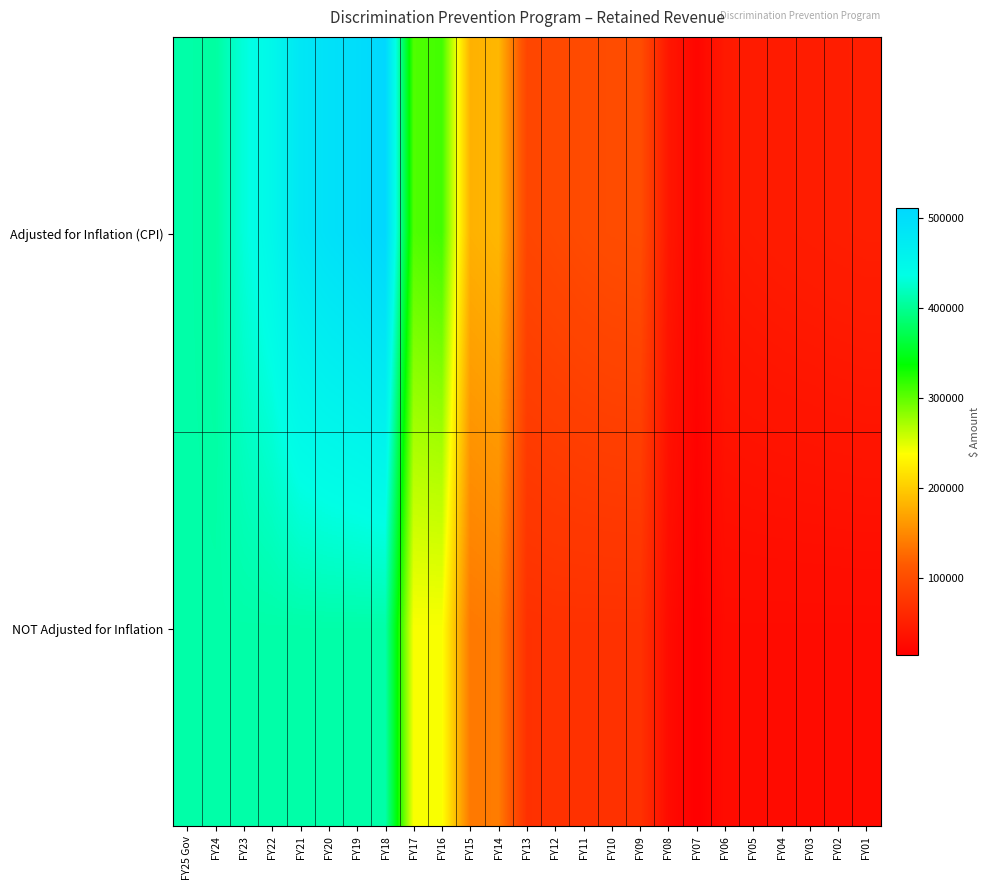

What is the maximum value shown in the chart?

511272